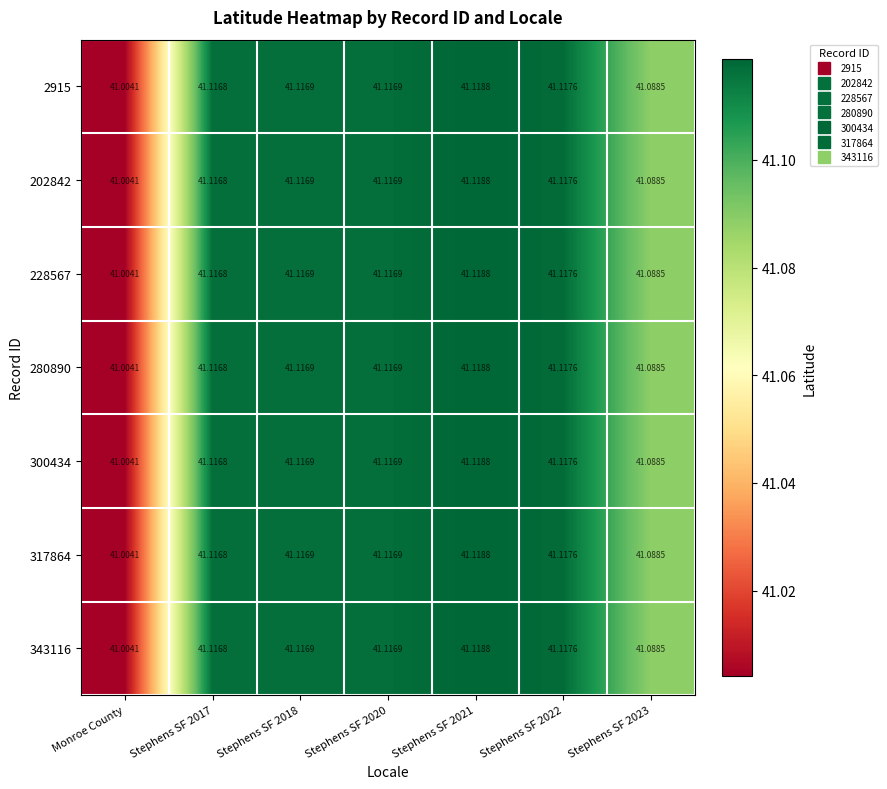

What is the total value across all series at Monroe County?

287.0